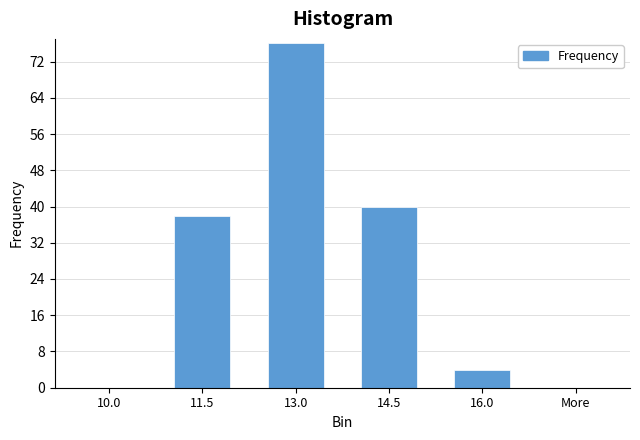

Reading left to right, what are all the values shown in this chart?

10.0=0	11.5=38	13.0=76	14.5=40	16.0=4	More=0